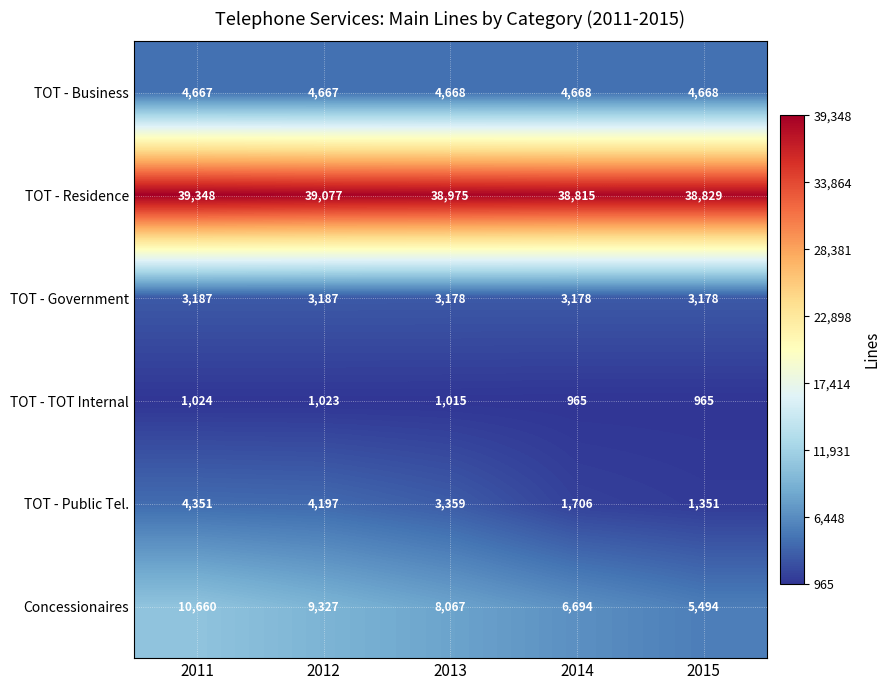

Which series has the widest spread of values?

Concessionaires